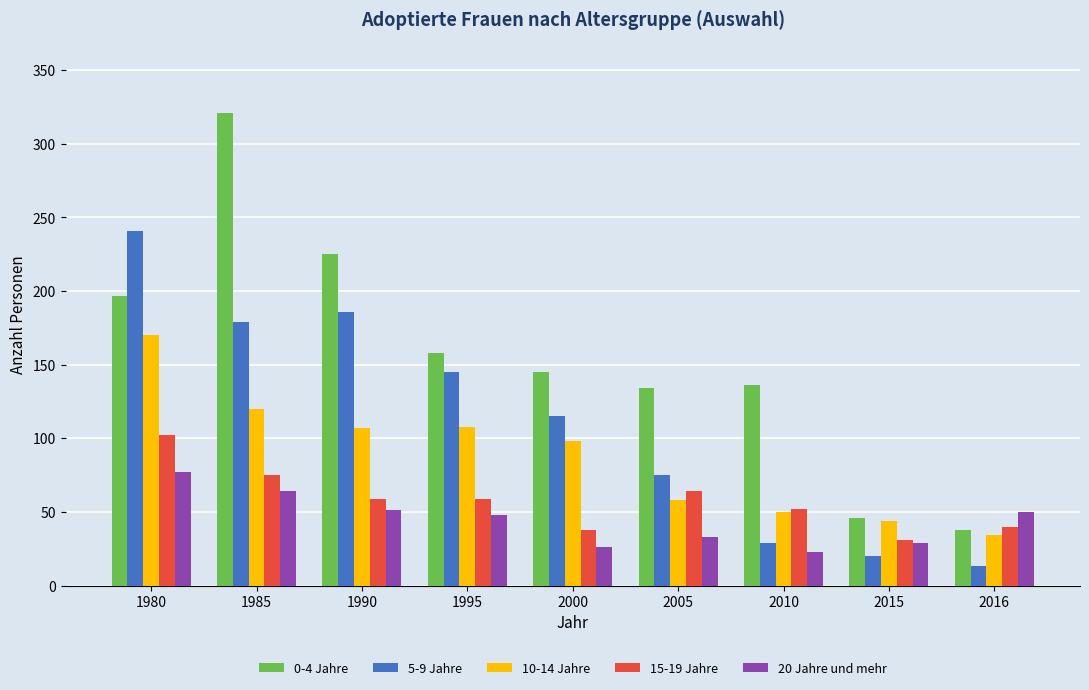

What is the difference between the maximum and minimum values in the 15-19 Jahre series?

71